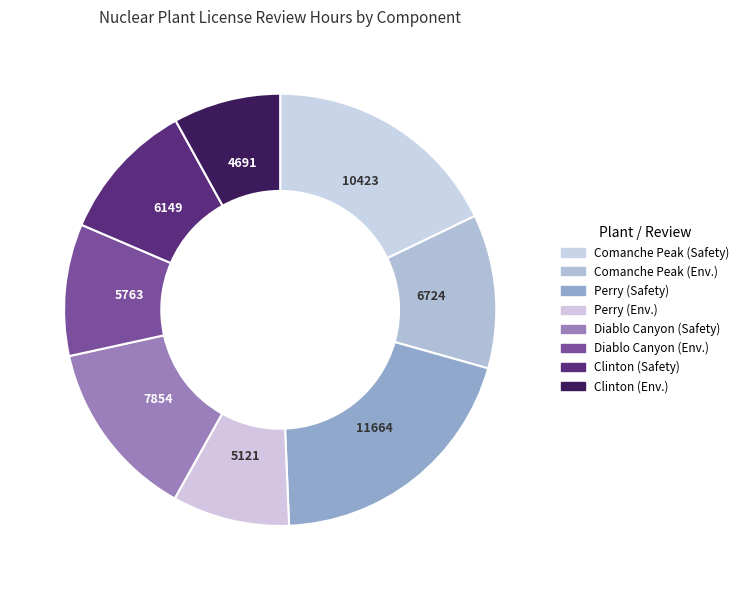

To the nearest percent, what is the average slice percentage?

12%